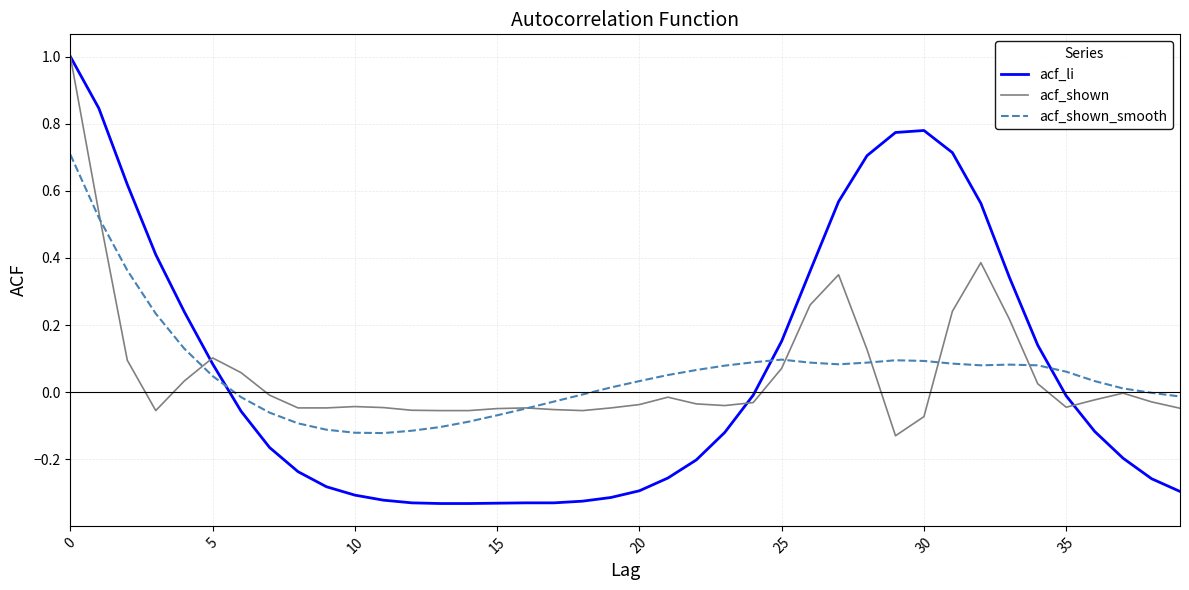

Which series has the widest spread of values?

acf_li